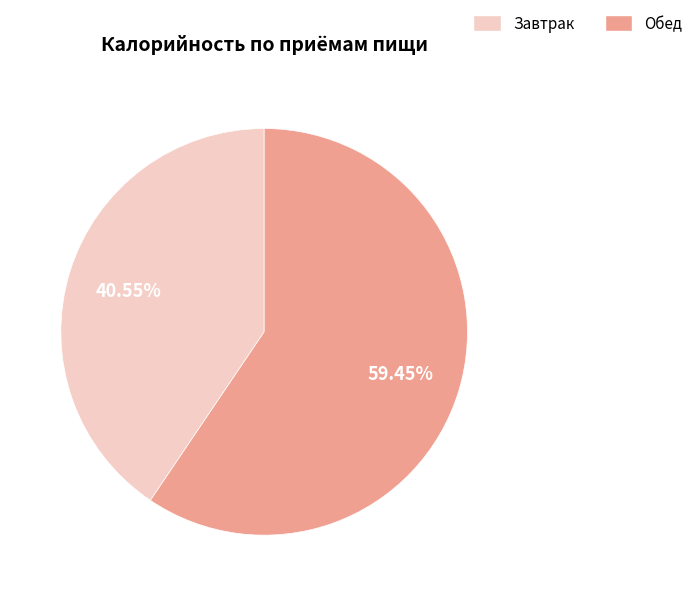

What is the total percentage of Обед and Завтрак?

100.0%